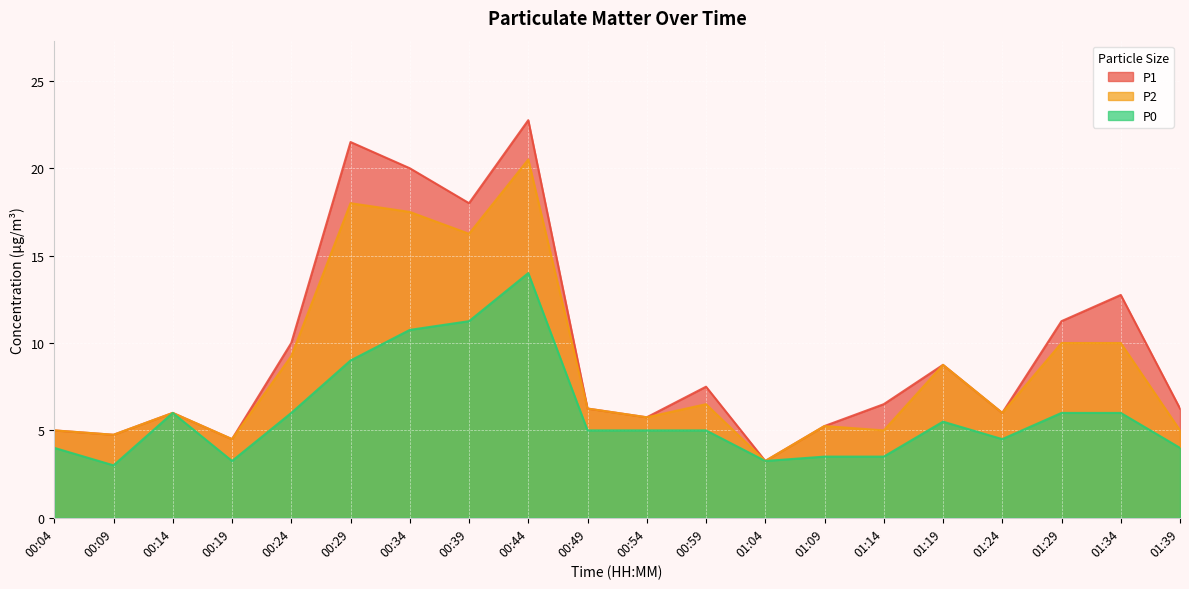

List the series in order of their overall mean, lowest first.

P0, P2, P1